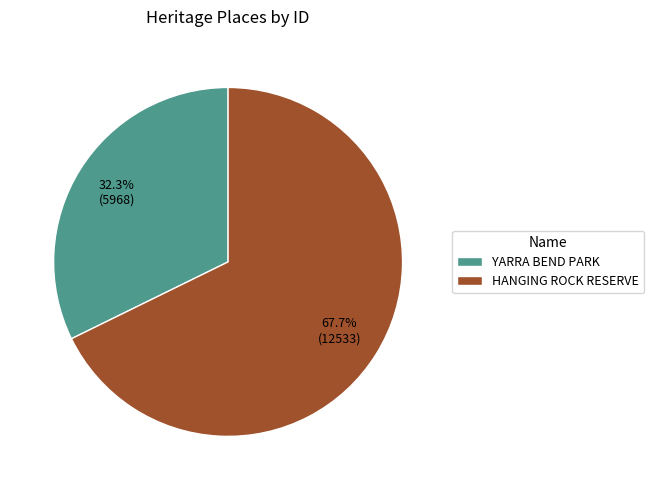

What is the ratio of the value at HANGING ROCK RESERVE to the value at YARRA BEND PARK?

2.1